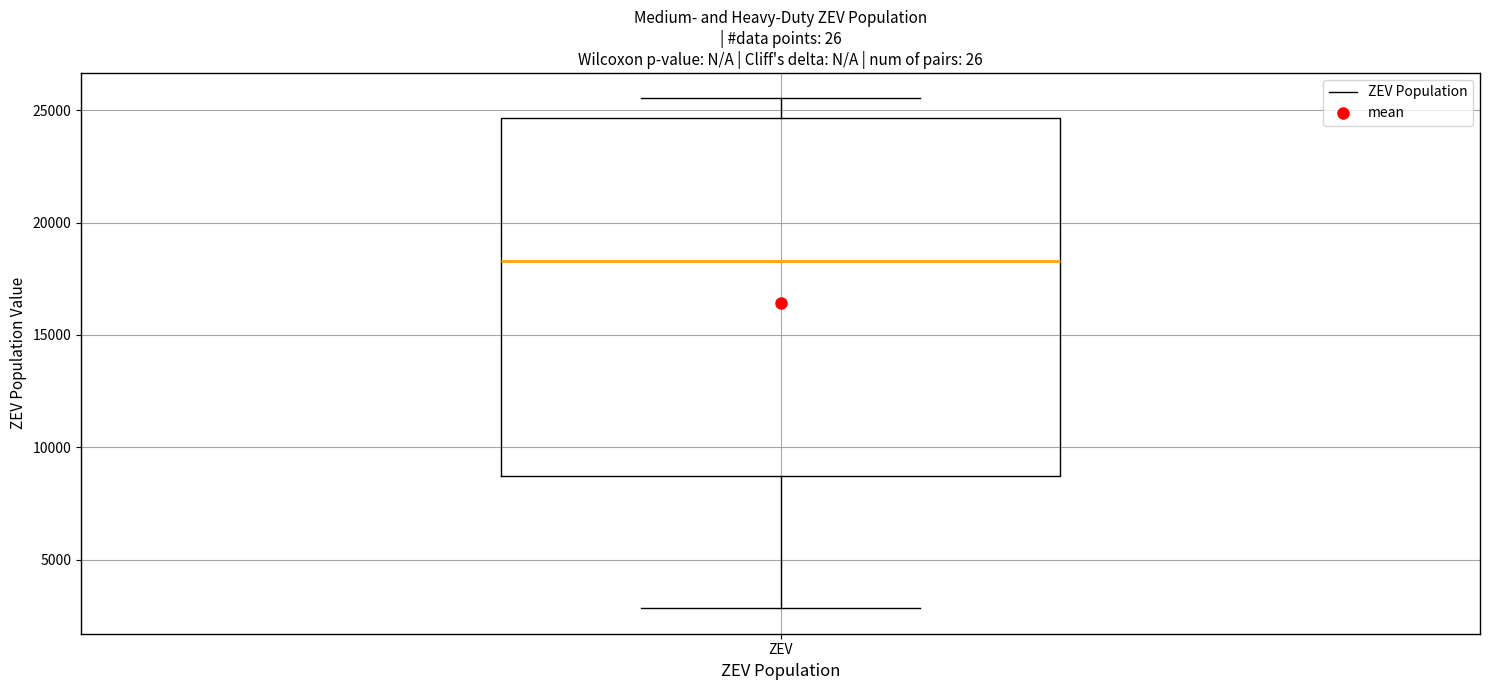

Where does the lower whisker of the box for ZEV end on the y-axis? The values are not printed on the chart, so give them approximately, as read against the axis.

3000